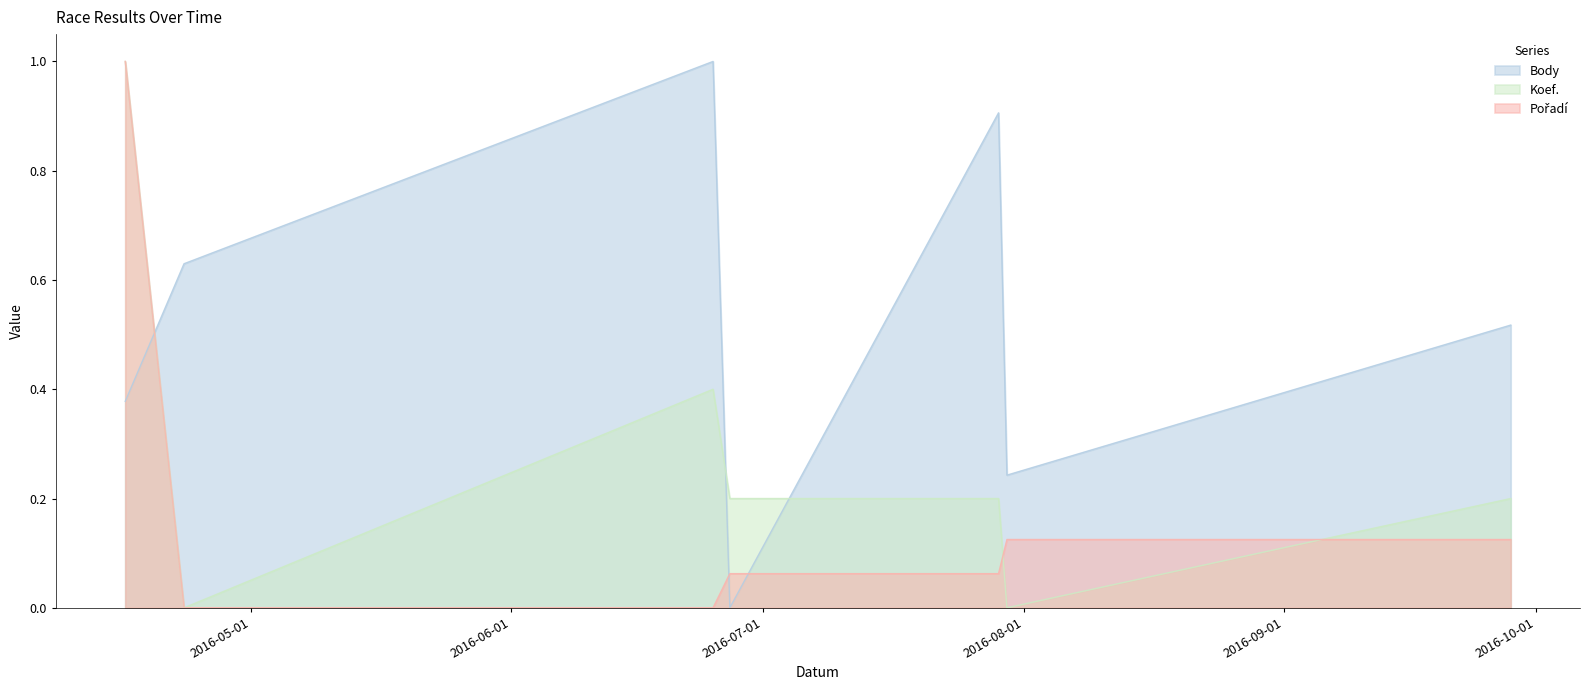

Which series has the largest total across all categories?

Body